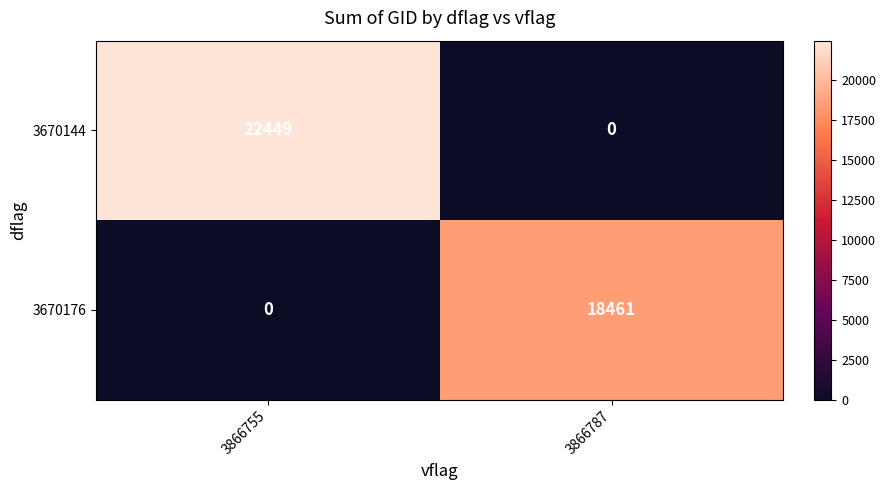

What is the sum of the 3670176 values at 3866755 and 3866787?

18461